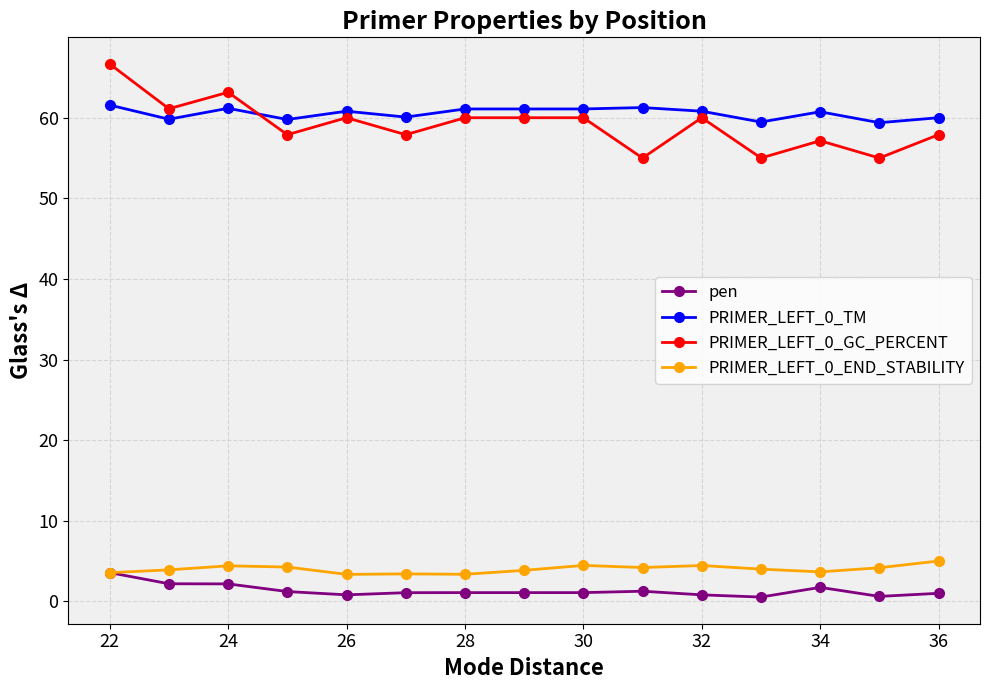

What is the lowest value of the PRIMER_LEFT_0_GC_PERCENT series?

55.0